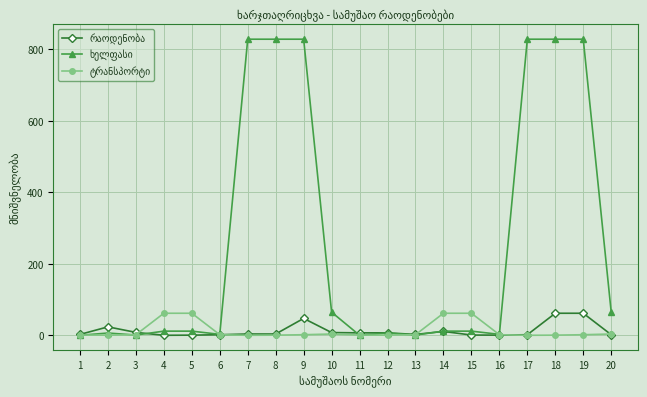

What is the maximum value shown in the chart?

828.0